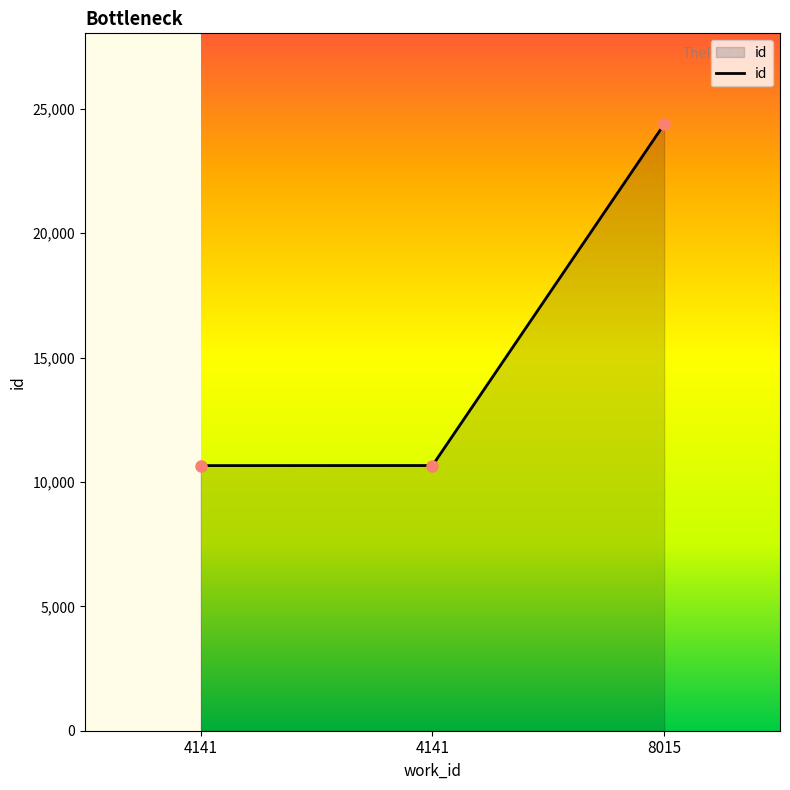

How many data points are less than 10661?

1